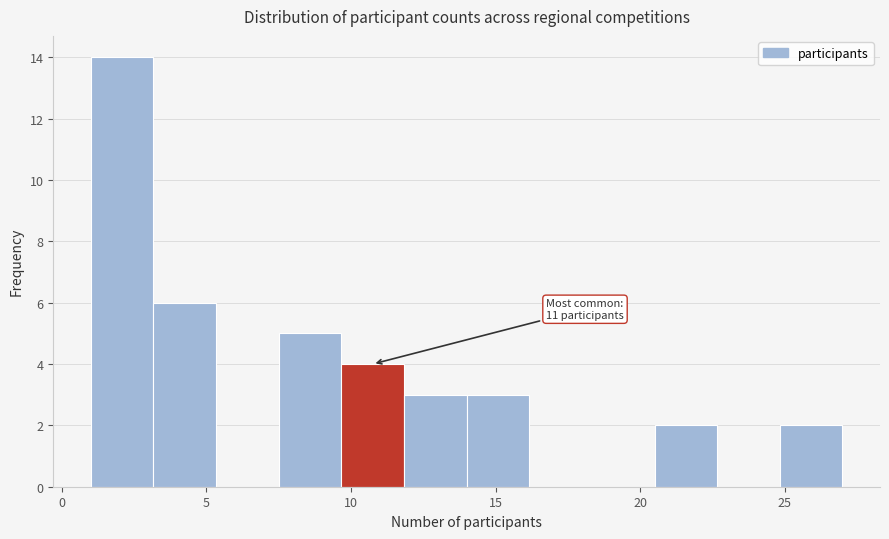

Which range on the x-axis has the tallest bar?

1.0 to 3.0